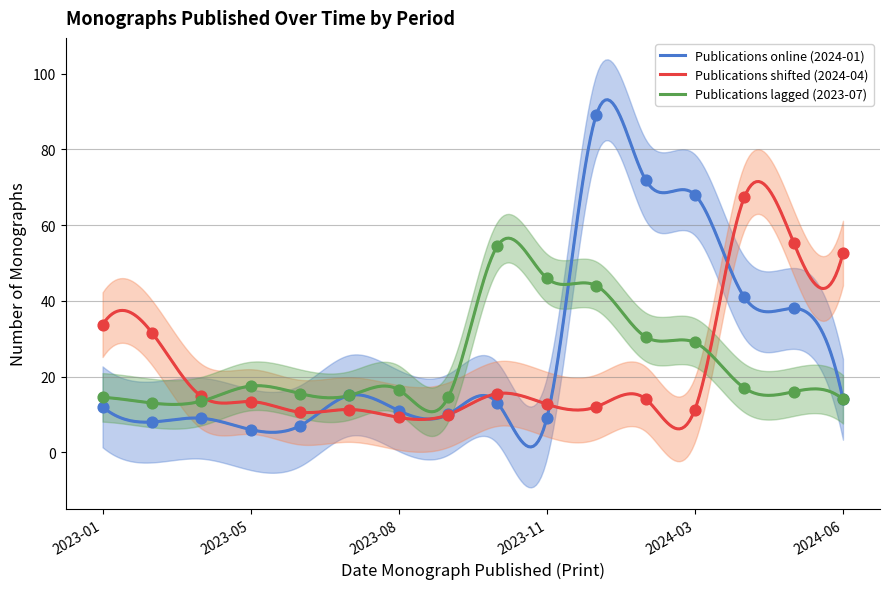

Approximately how many times larger is the value at 2023-11 compared to 2023-10?

0.7